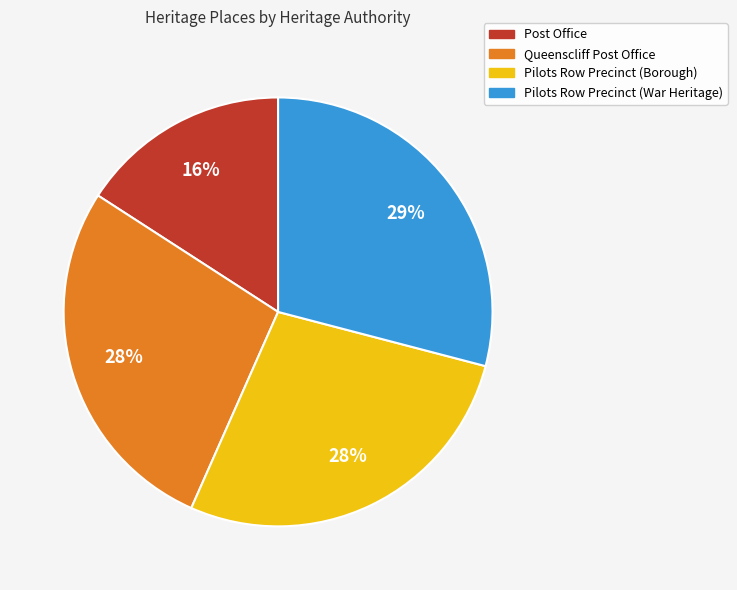

How many slices are in this pie chart?

4